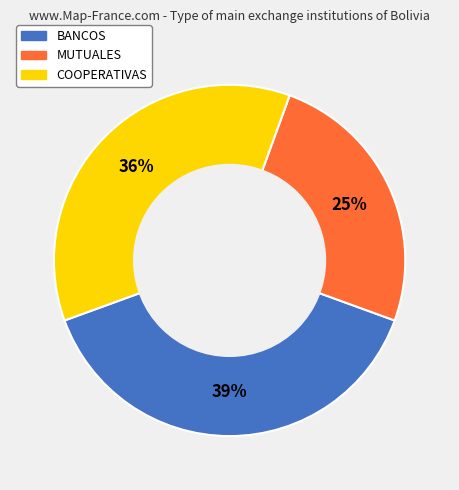

How many slices are in this pie chart?

3